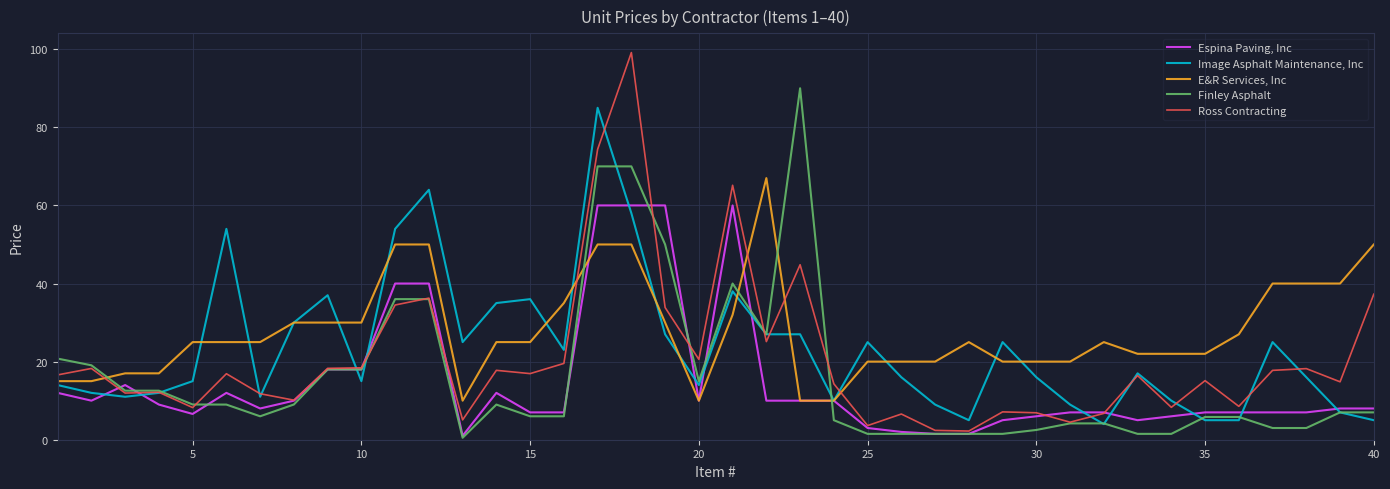

Which series ends up on top after the final intersection of Ross Contracting and Espina Paving, Inc?

Ross Contracting